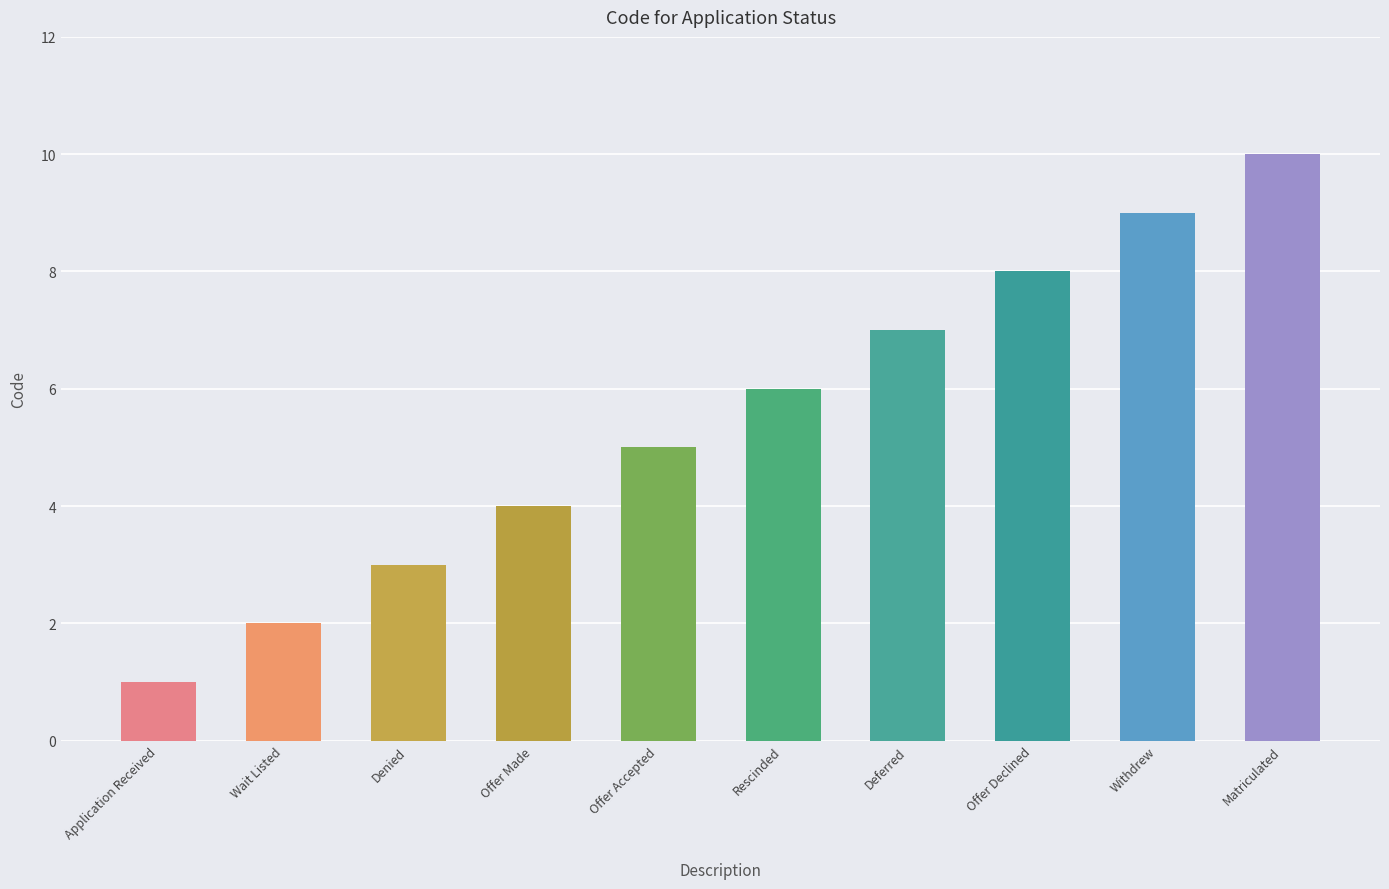

What is the sum of the values at Wait Listed and Deferred?

9